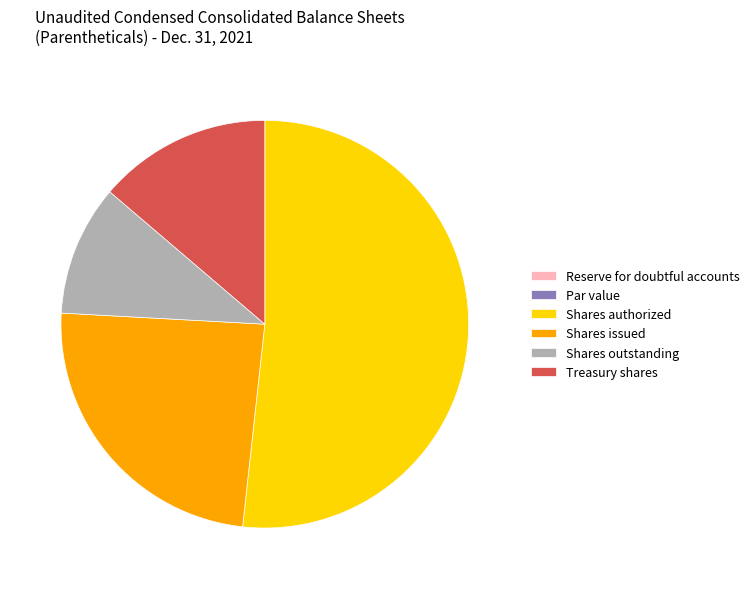

Which slice is the largest?

Shares authorized